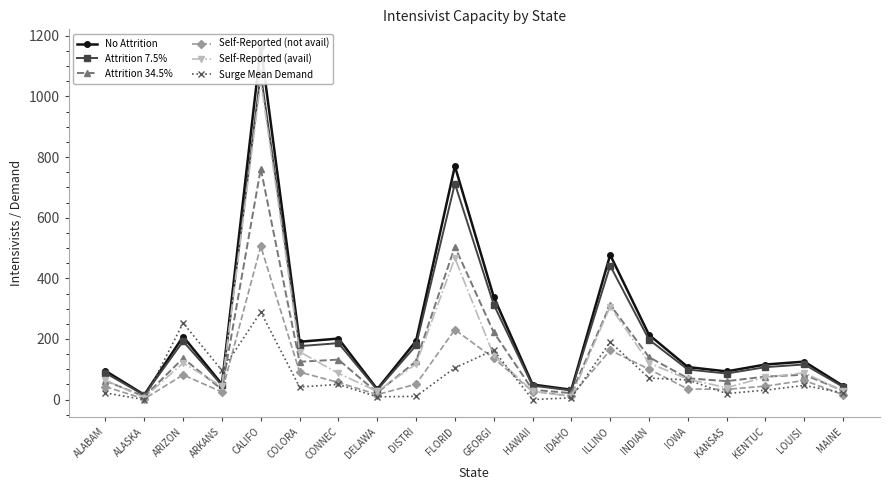

Which series ends up on top after the final intersection of Self-Reported (avail) and Surge Mean Demand?

Self-Reported (avail)